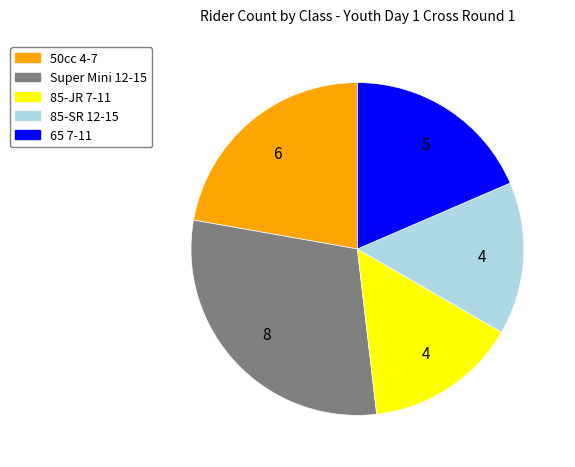

What is the largest slice in the pie chart?

Super Mini 12-15